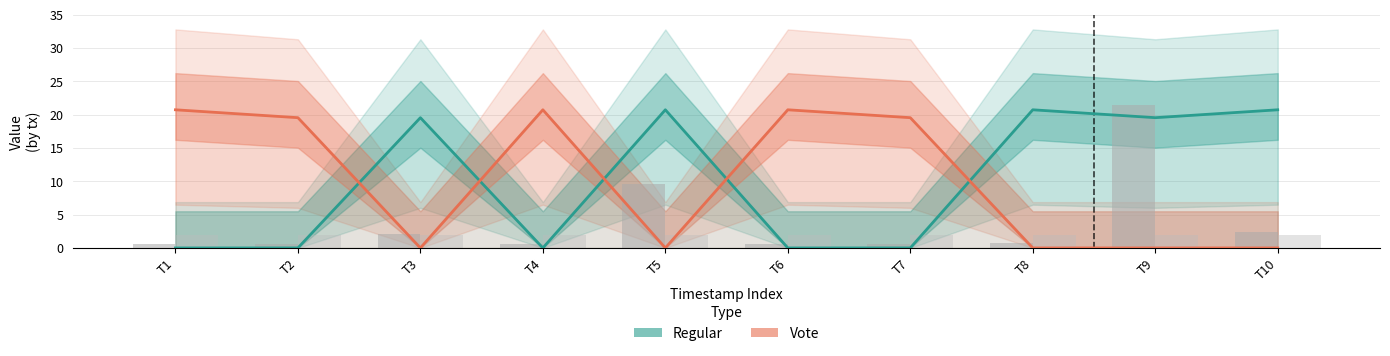

Read the Regular value at T9.

19.5